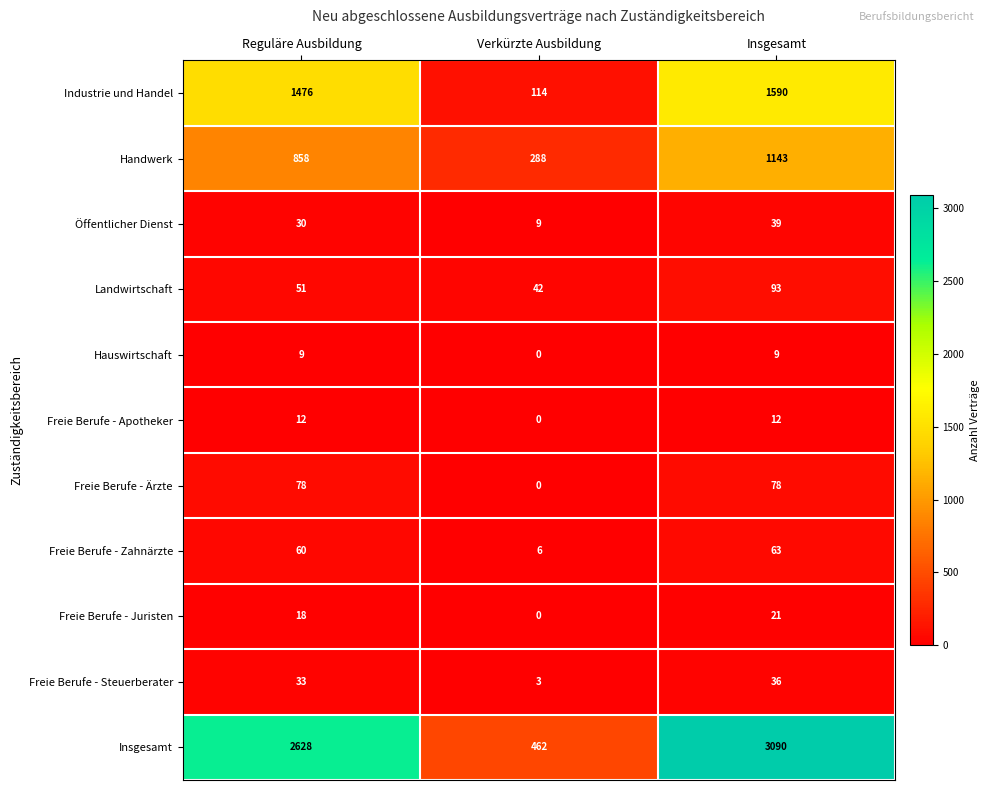

Which series has the largest total across all categories?

Insgesamt